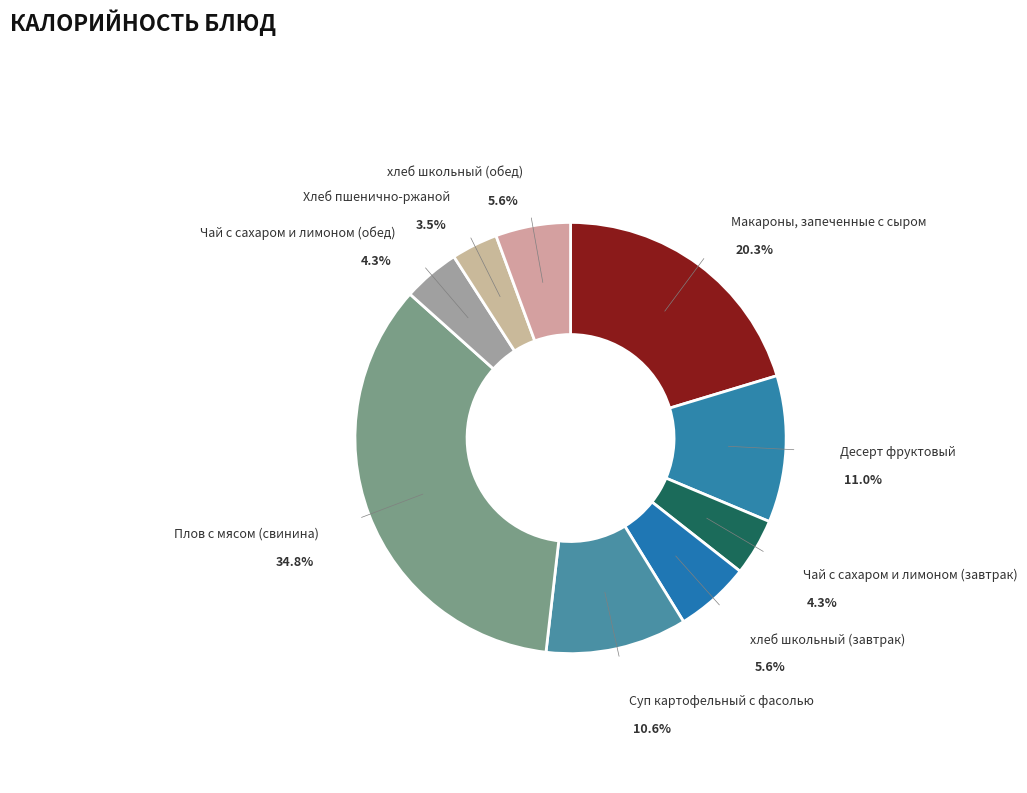

Count the number of slices in the pie.

9